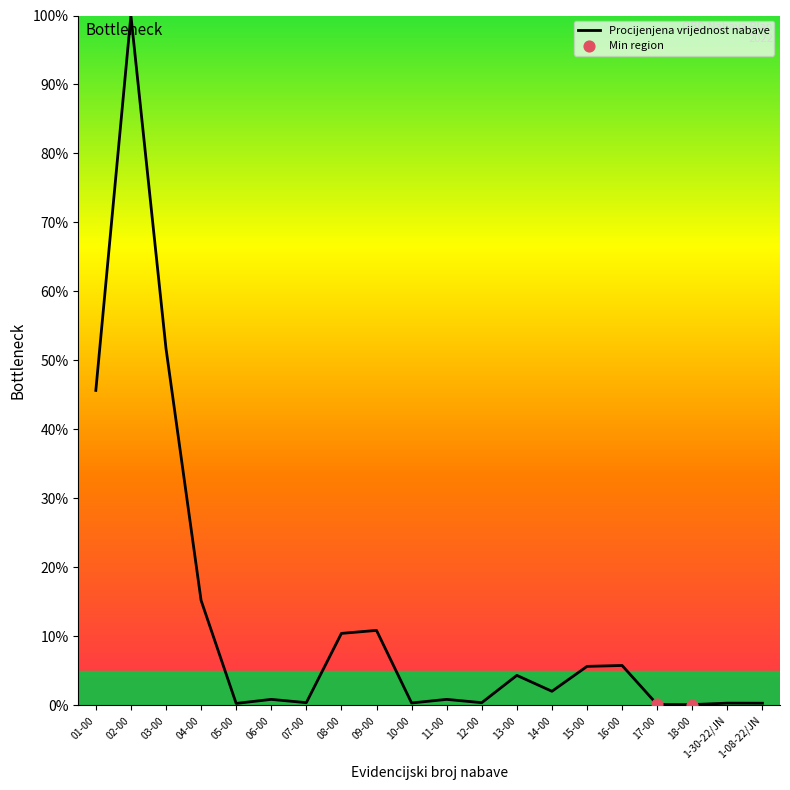

Is it true that the value at 08-00 is 17.2?

False